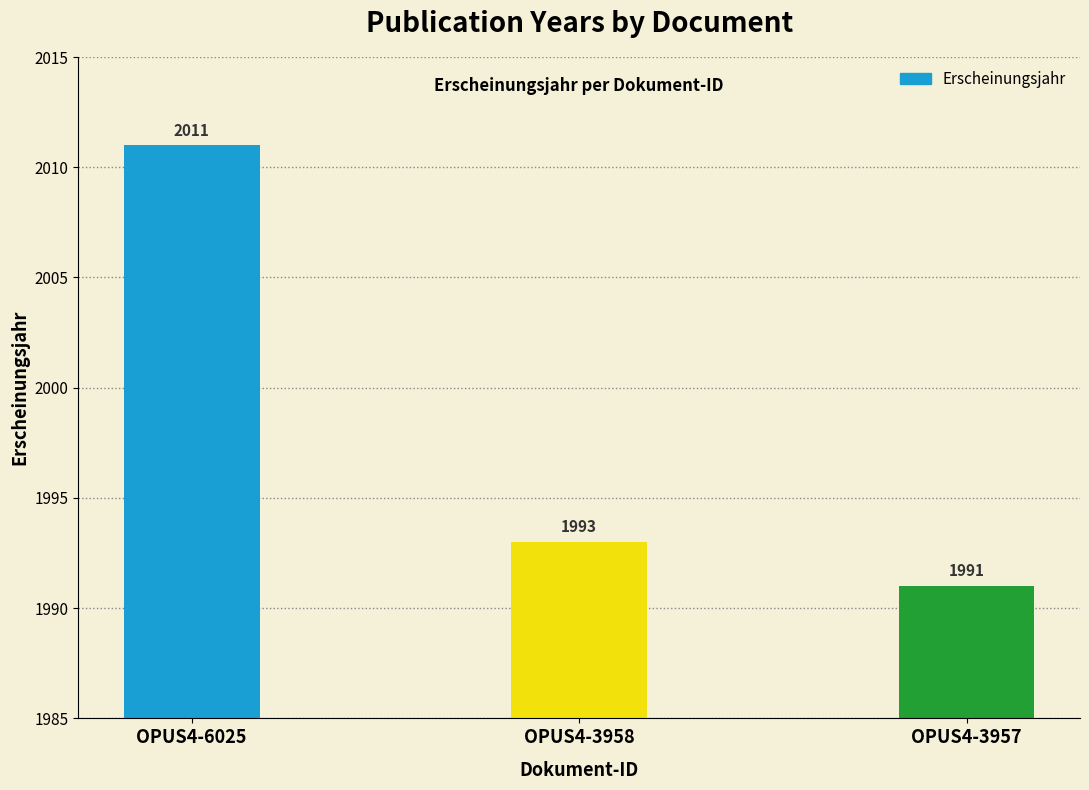

The chart shows a value of 2881 at OPUS4-6025. True or false?

False